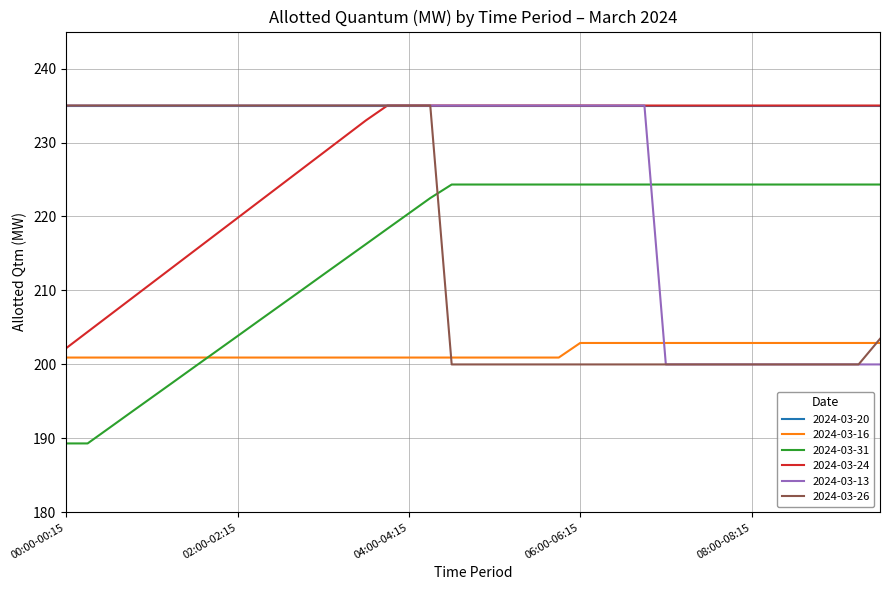

Which series has the largest total across all categories?

2024-03-20